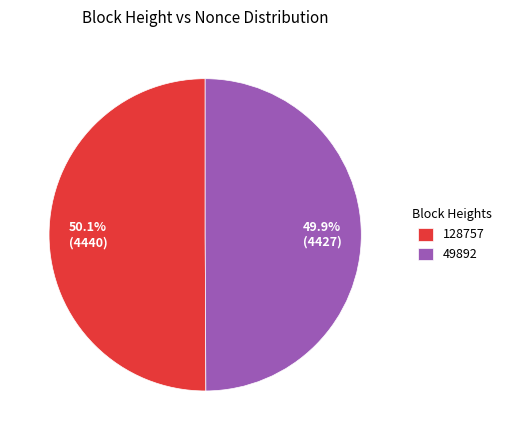

Is there any slice that represents more than half of the pie?

Yes